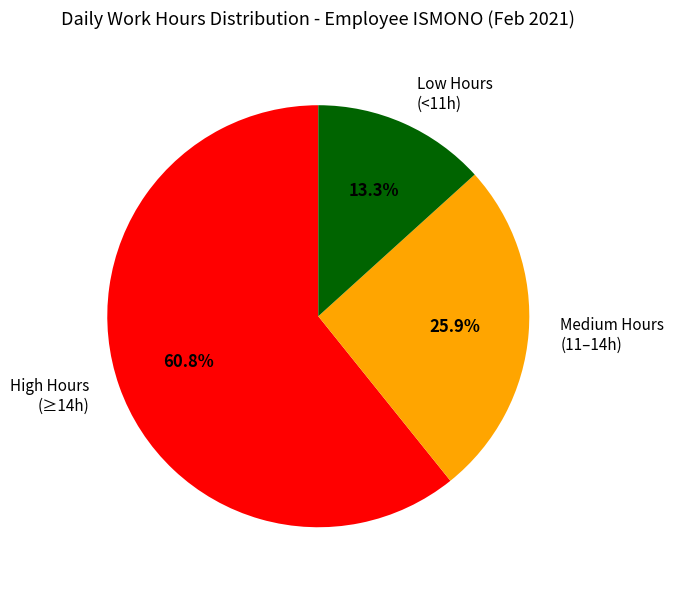

Count the number of slices in the pie.

3